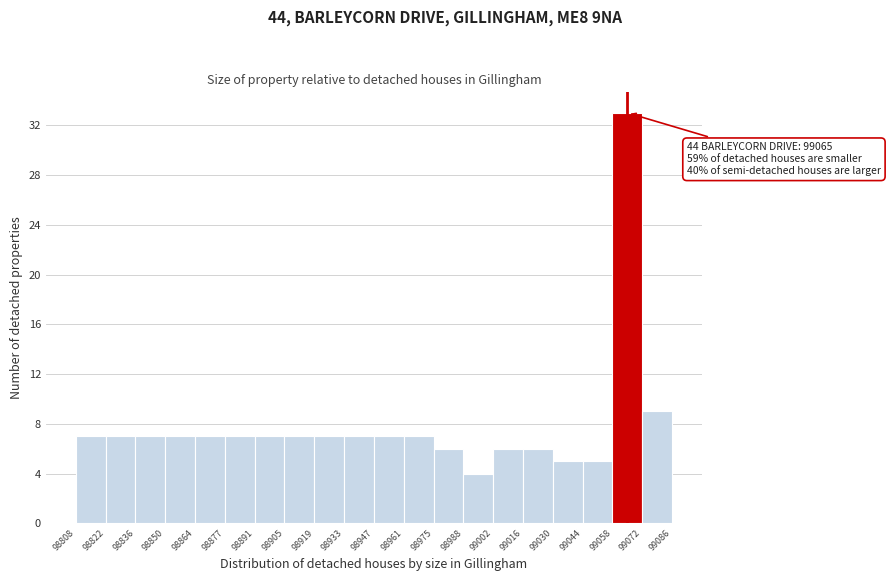

Over which range of the x-axis is the bar tallest?

99058 to 99072